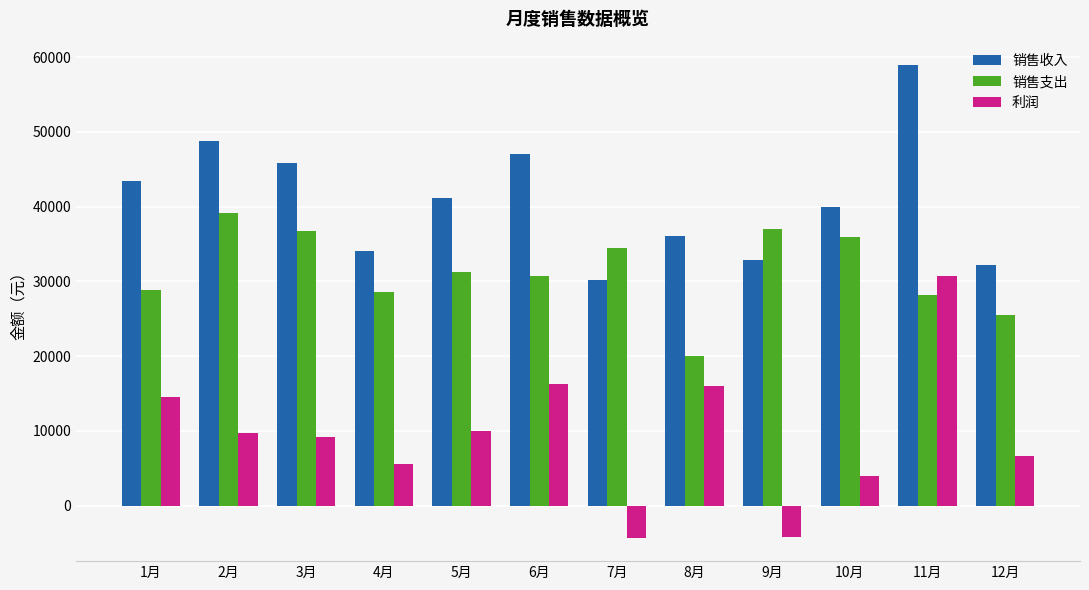

What is the sum of all 销售收入 values?

490419